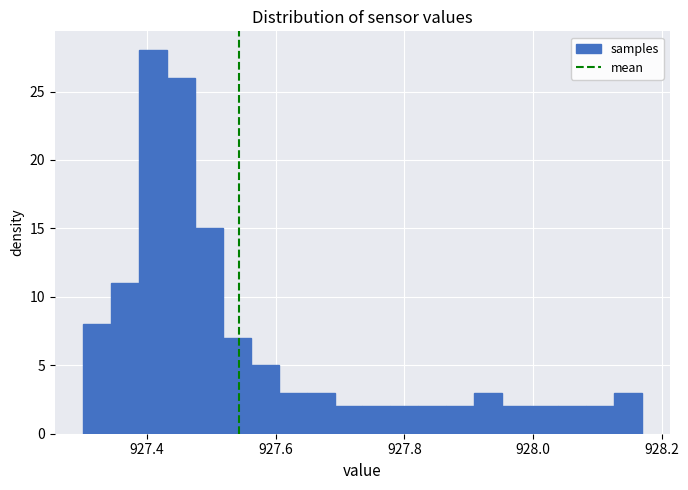

Around what value on the x-axis is the tallest bar? Give the approximate position of its centre, as read against the axis.

927.40